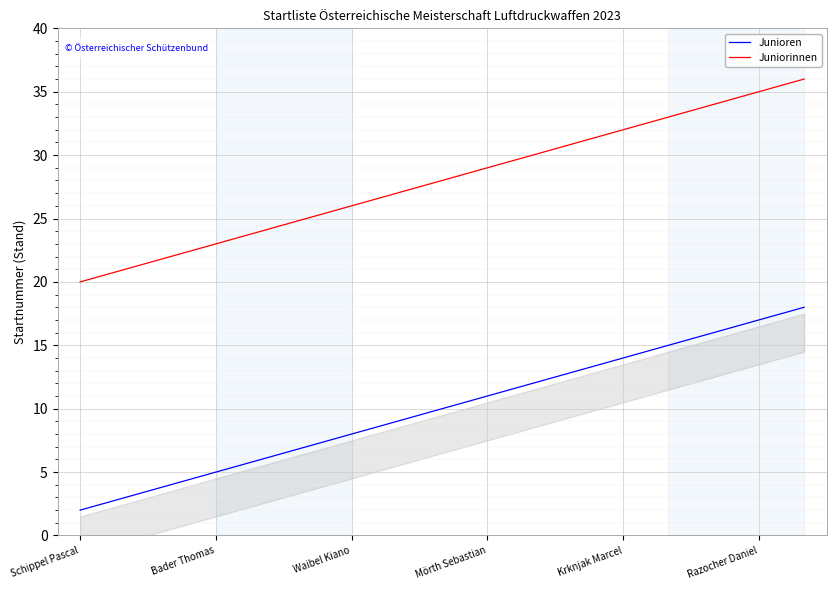

The value of Junioren at 8 is 6. True or false?

False